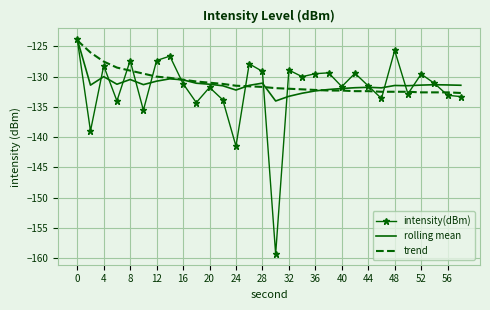

Which series has the largest range (max minus min)?

intensity(dBm)